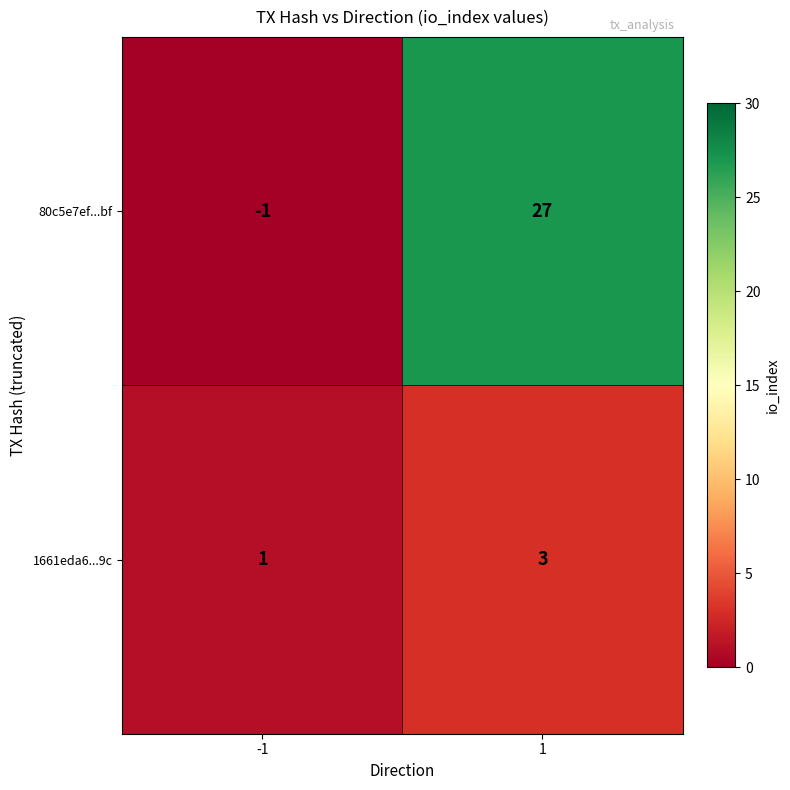

Which label corresponds to the smallest value in the chart?

-1